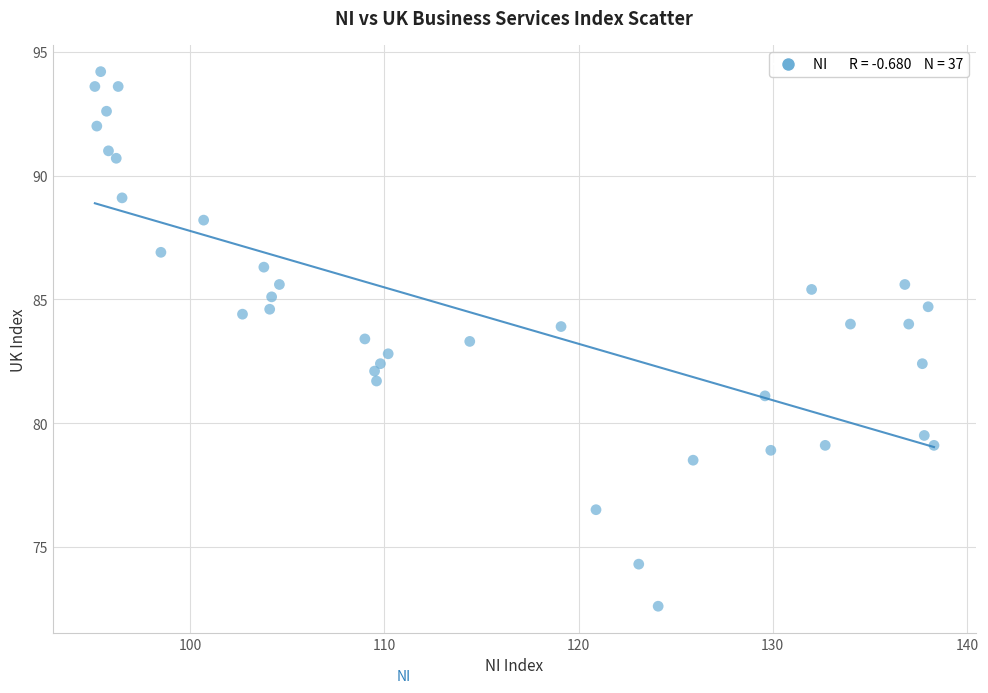

What is the range of X values (max minus min)?

43.2